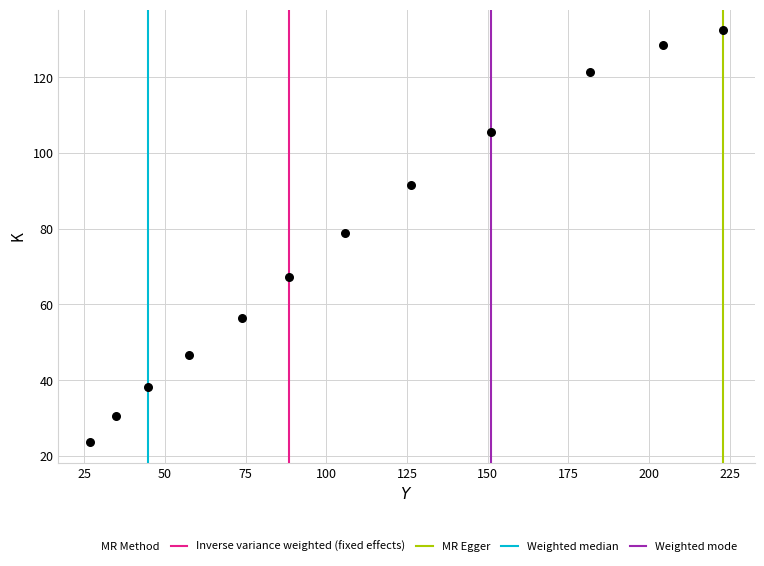

What is the range of X values (max minus min)?

196.1